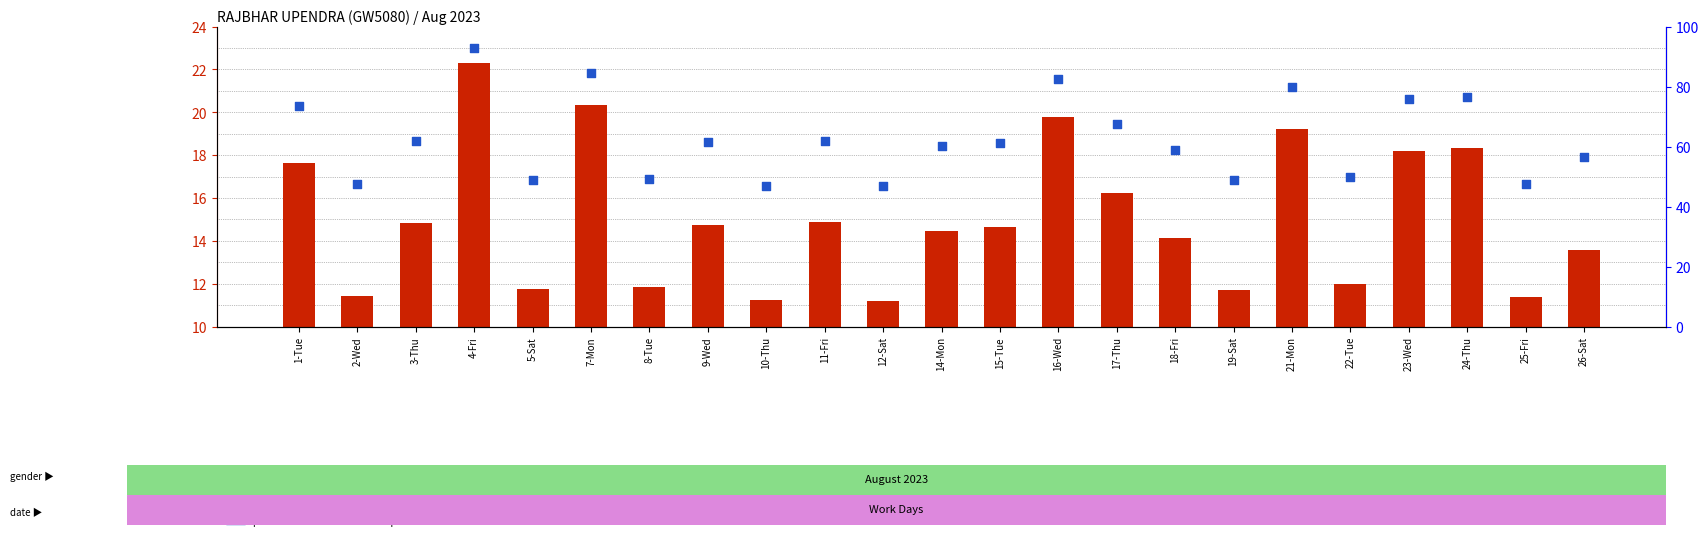

Which series reaches the maximum Y coordinate?

percentile rank within the sample